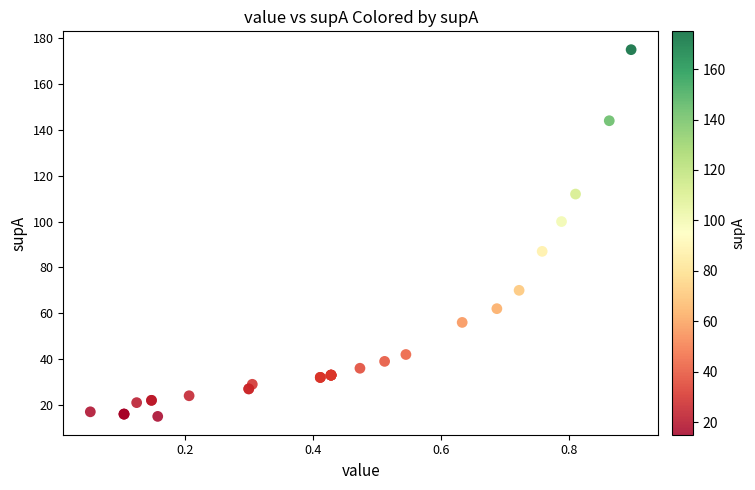

What Y value in the scatter plot is closest to 95?

100